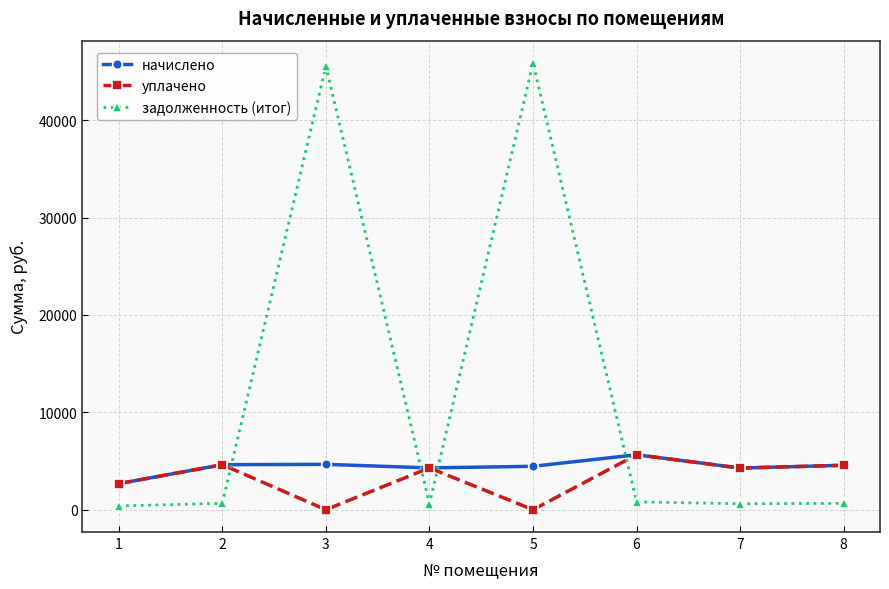

Which series has the widest spread of values?

задолженность (итог)